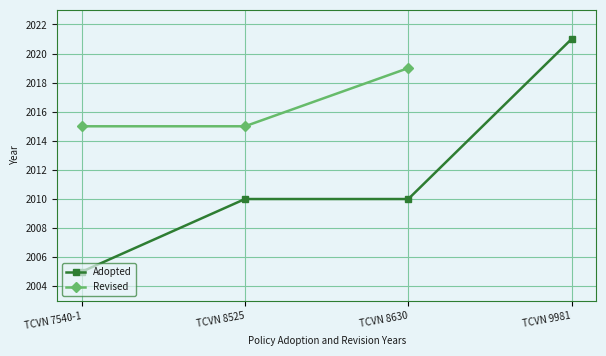

Count the number of values greater than 2010.

1